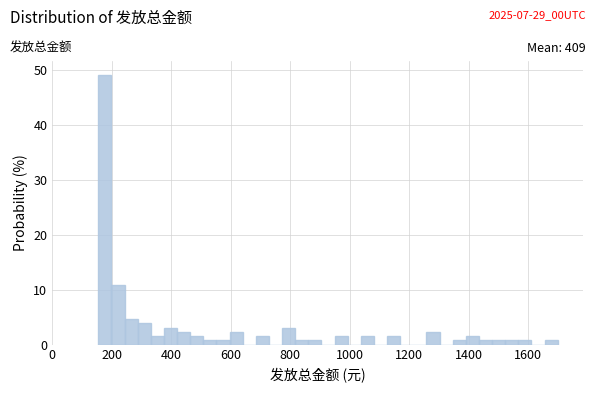

Read against the x-axis, roughly where is the centre of the tallest bar?

180